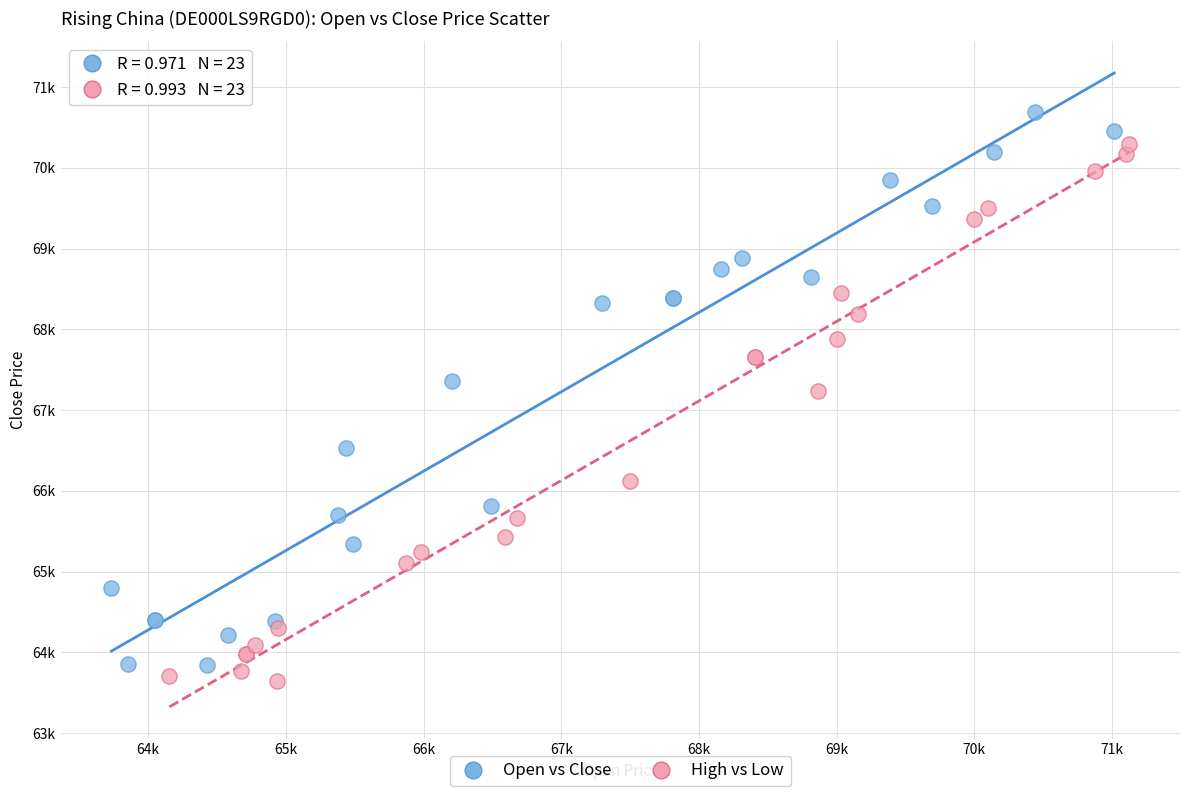

Which series contains the highest Y value?

Open vs Close